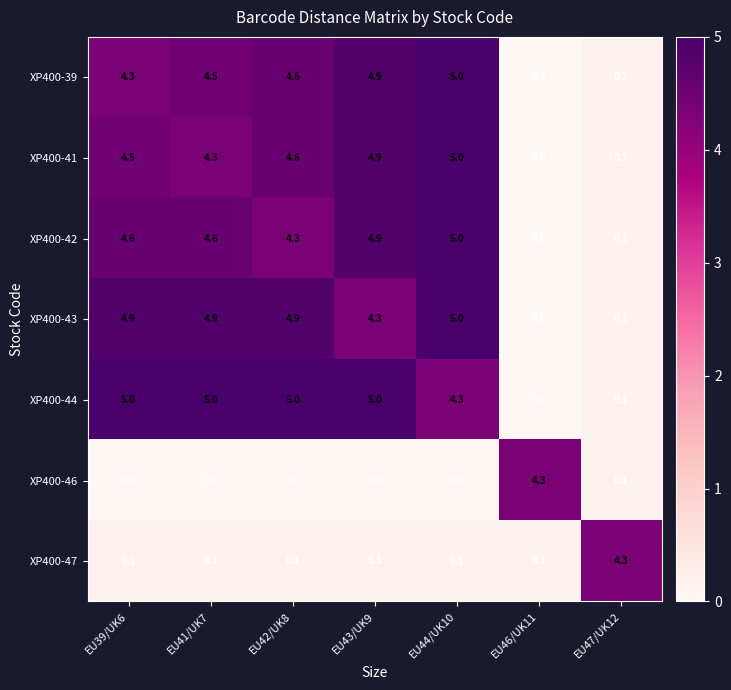

Which category has the highest value in the XP400-47 series?

EU47/UK12